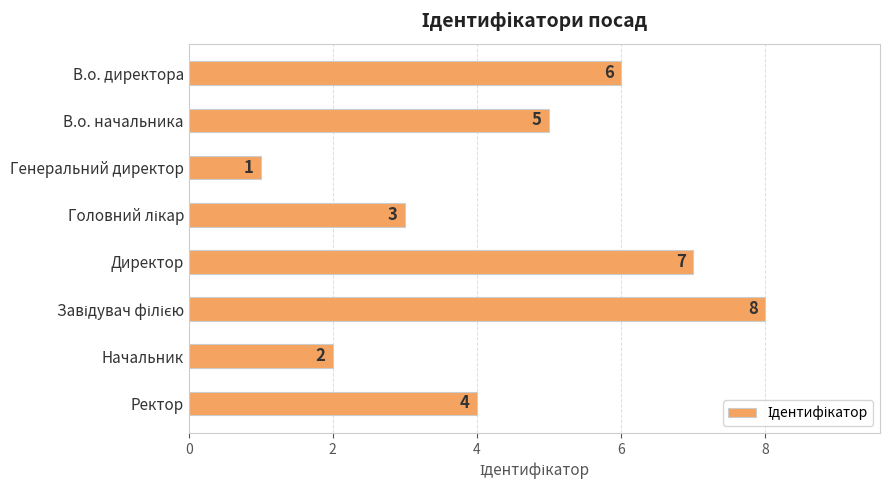

True or false: the data shows 6 at В.о. директора.

True